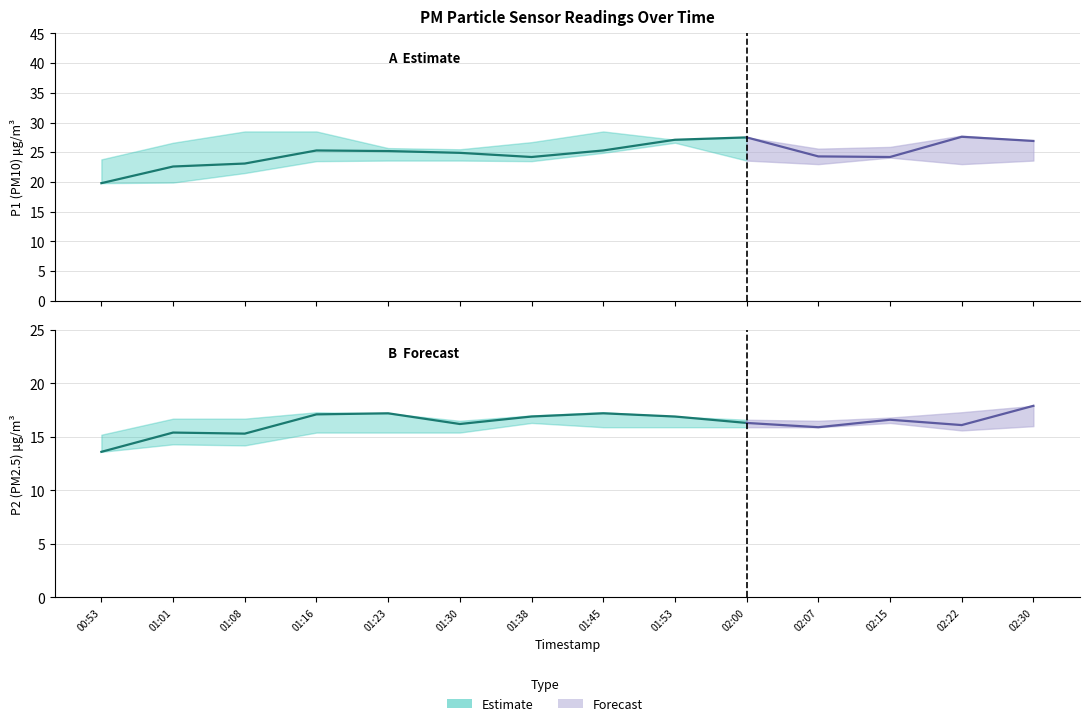

Does the chart have visible grid lines?

Yes